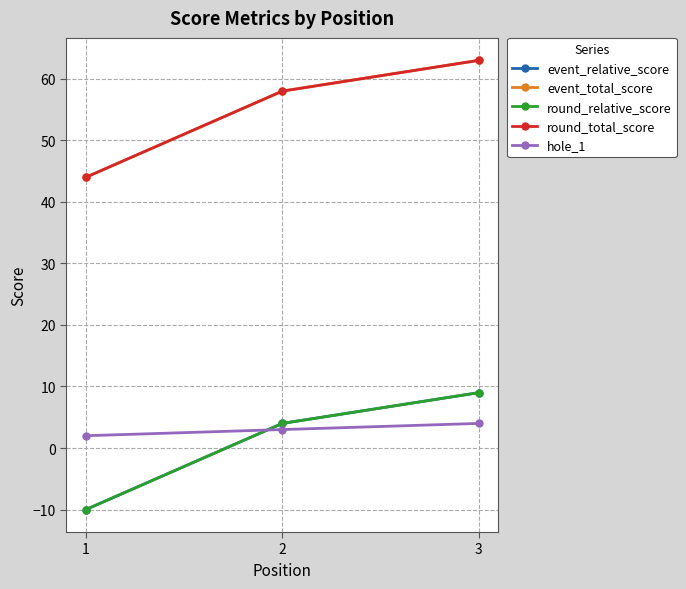

Where is hole_1 nearest to the value 3?

2